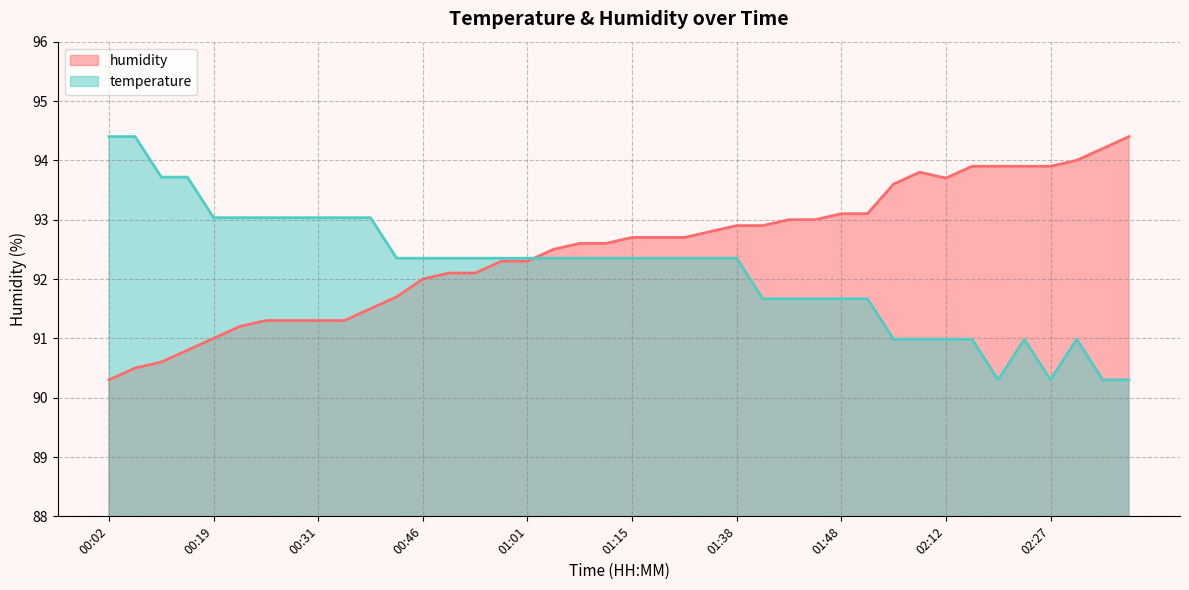

What is the sum of the humidity values at 02:25 and 01:13?

186.5